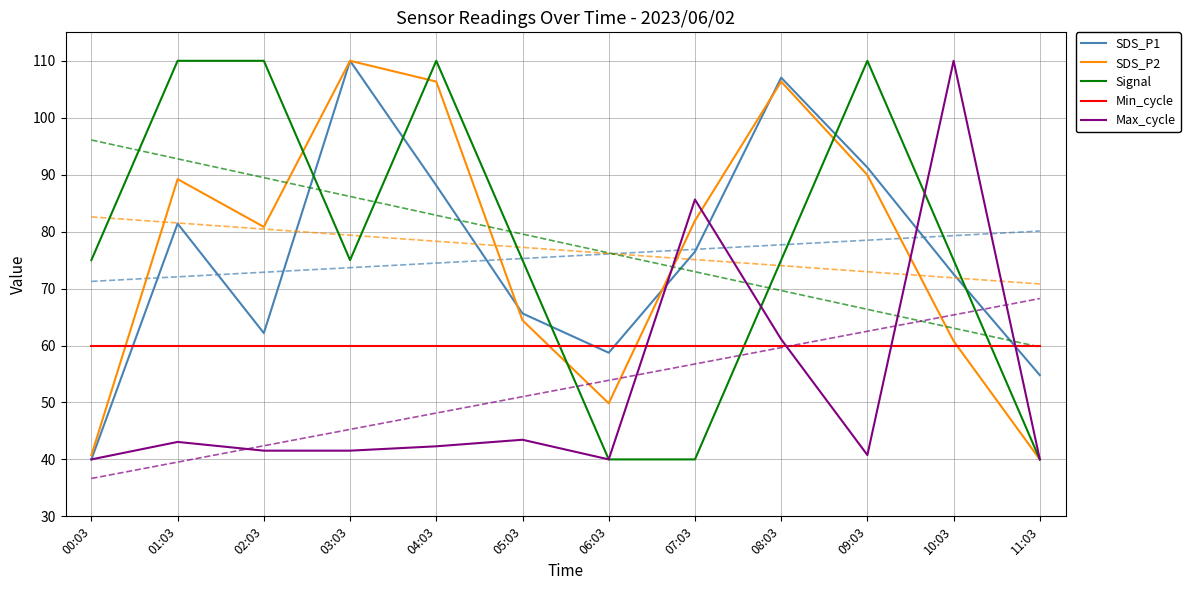

After their last crossing, which series has the higher values: Min_cycle or Max_cycle?

Min_cycle